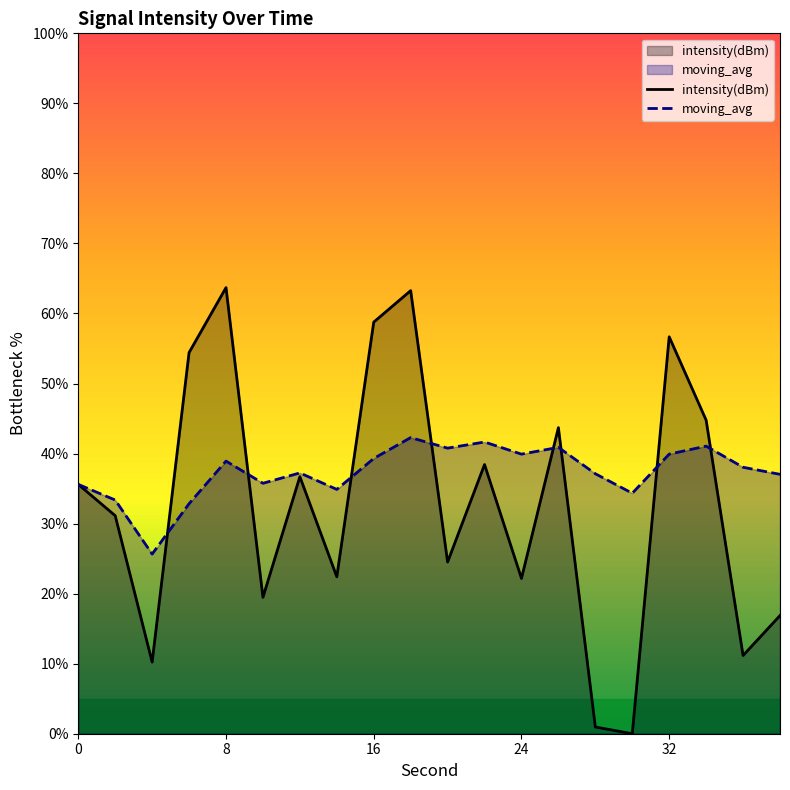

Count the number of categories in the chart.

20